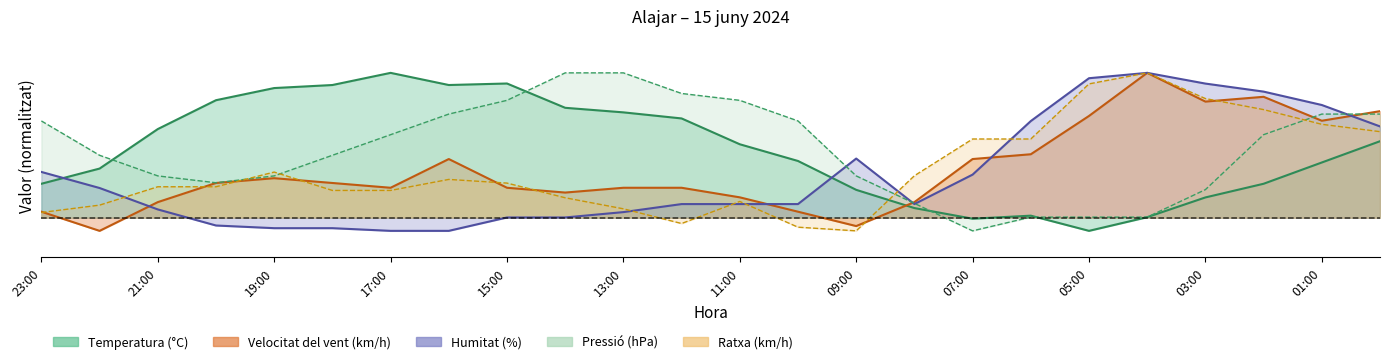

True or false: Humitat (%) has a value of -0.0 at 20:00.

False